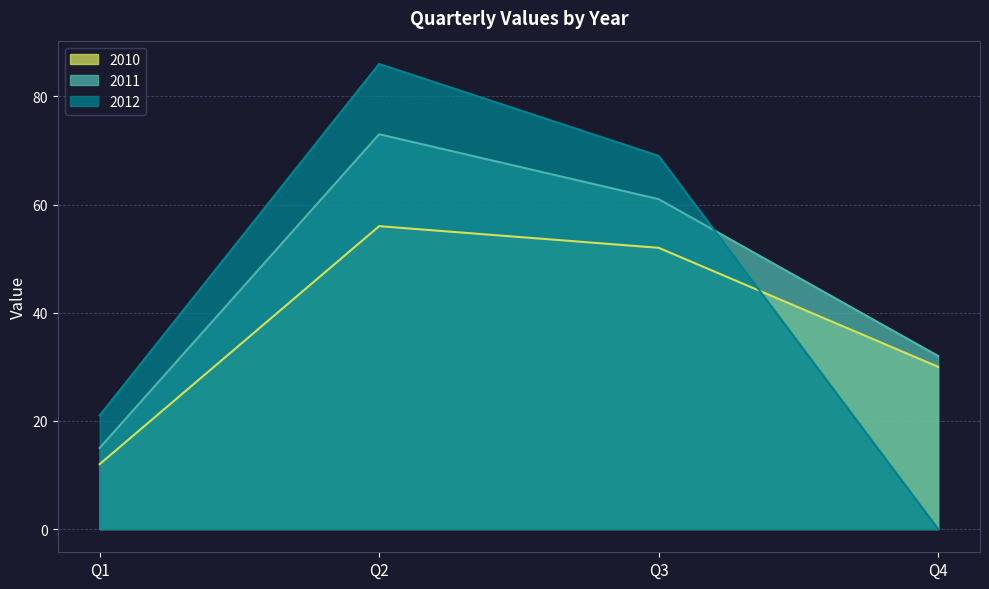

At how many categories does at least one series exceed 58?

2